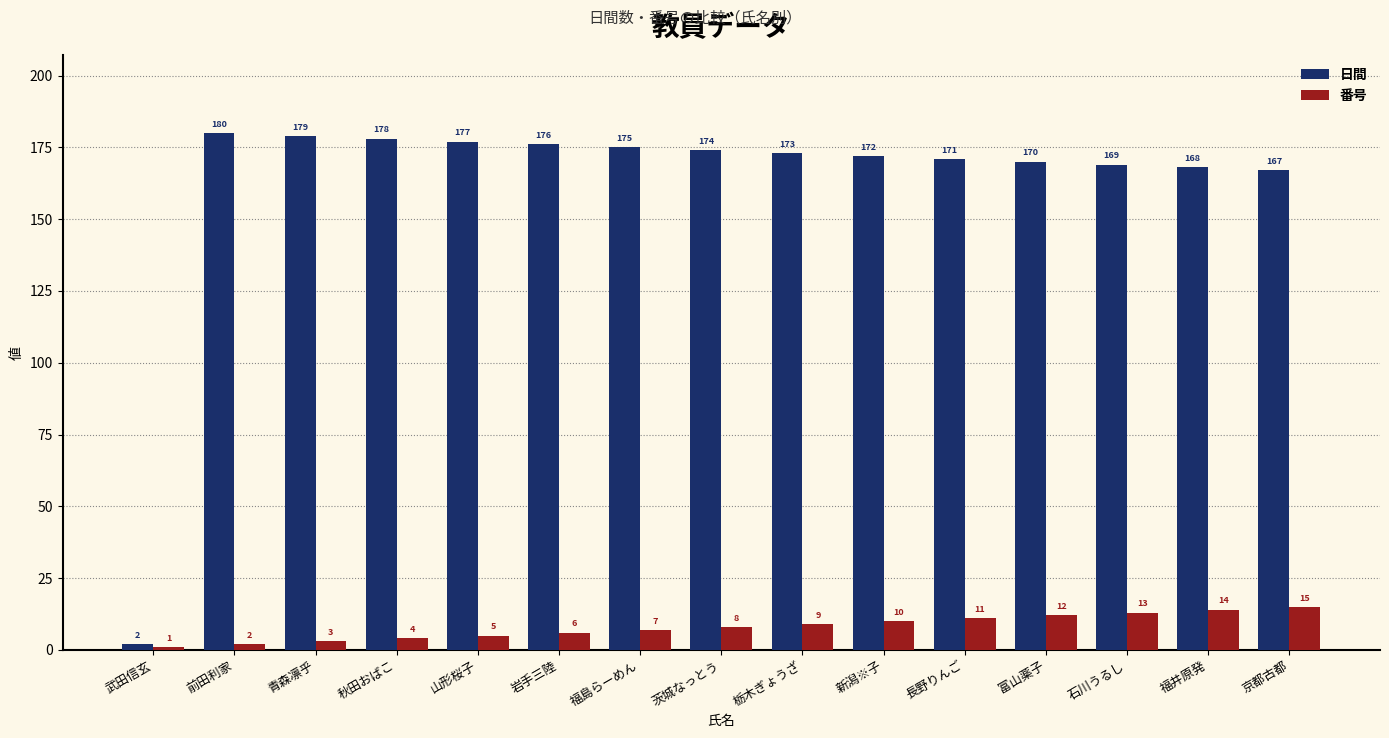

At how many categories does at least one series exceed 100?

14